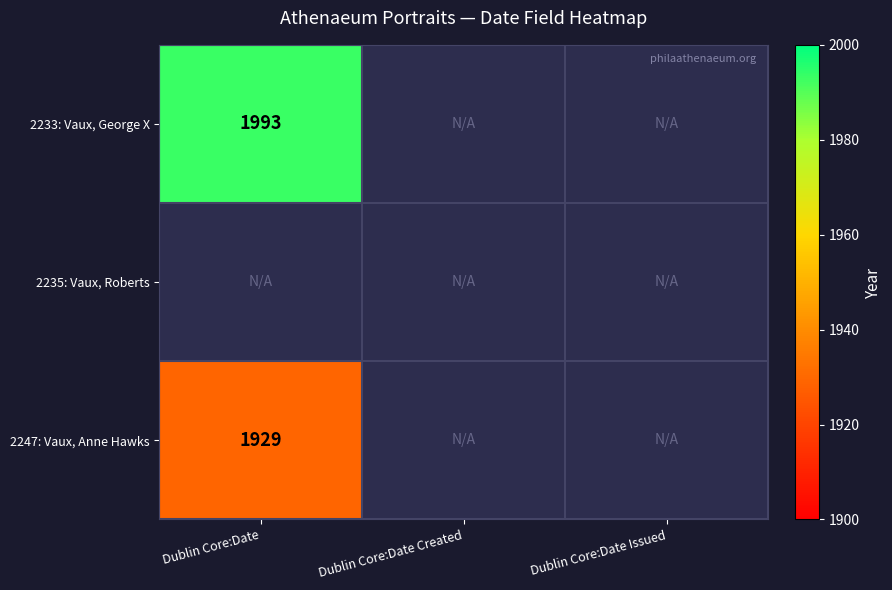

Count the number of categories in the chart.

3